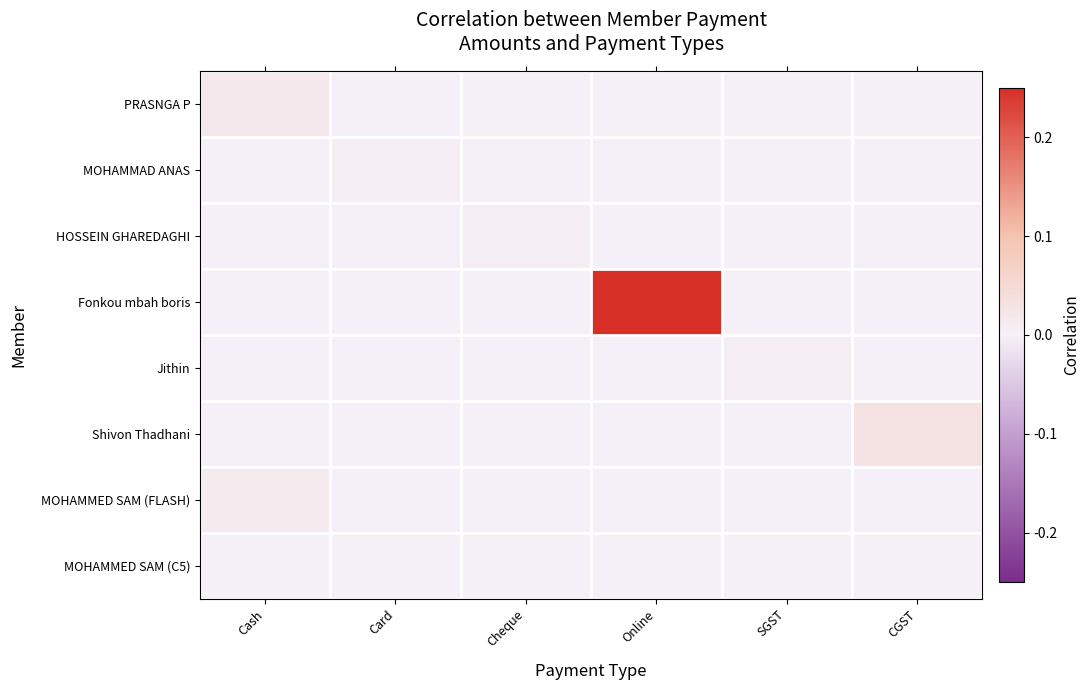

Reading left to right, transcribe all the data shown in this chart.

PRASNGA P: Cash=0.0	Card=0.0	Cheque=0.0	Online=0.0	SGST=0.0	CGST=0.0
MOHAMMAD ANAS: Cash=0.0	Card=0.0	Cheque=0.0	Online=0.0	SGST=0.0	CGST=0.0
HOSSEIN GHAREDAGHI: Cash=0.0	Card=0.0	Cheque=0.0	Online=0.0	SGST=0.0	CGST=0.0
Fonkou mbah boris: Cash=0.0	Card=0.0	Cheque=0.0	Online=0.3	SGST=0.0	CGST=0.0
Jithin: Cash=0.0	Card=0.0	Cheque=0.0	Online=0.0	SGST=0.0	CGST=0.0
Shivon Thadhani: Cash=0.0	Card=0.0	Cheque=0.0	Online=0.0	SGST=0.0	CGST=0.0
MOHAMMED SAM (FLASH): Cash=0.0	Card=0.0	Cheque=0.0	Online=0.0	SGST=0.0	CGST=0.0
MOHAMMED SAM (C5): Cash=0.0	Card=0.0	Cheque=0.0	Online=0.0	SGST=0.0	CGST=0.0